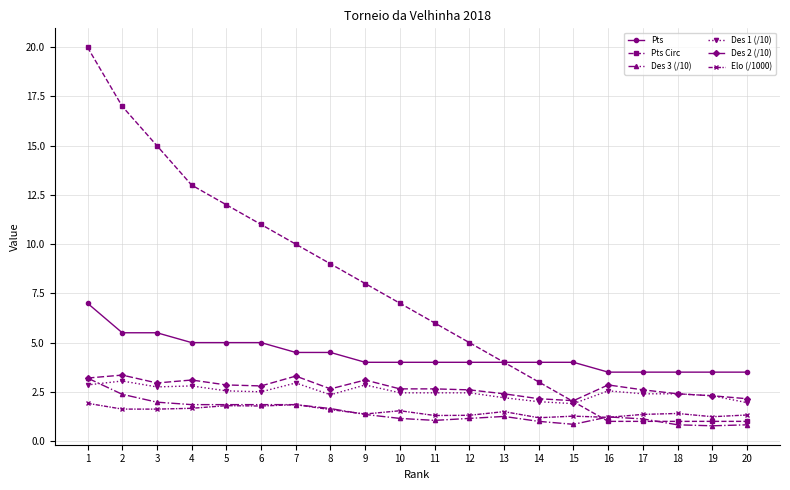

Is it true that Des 2 (/10) equals 1.8 at 6?

False